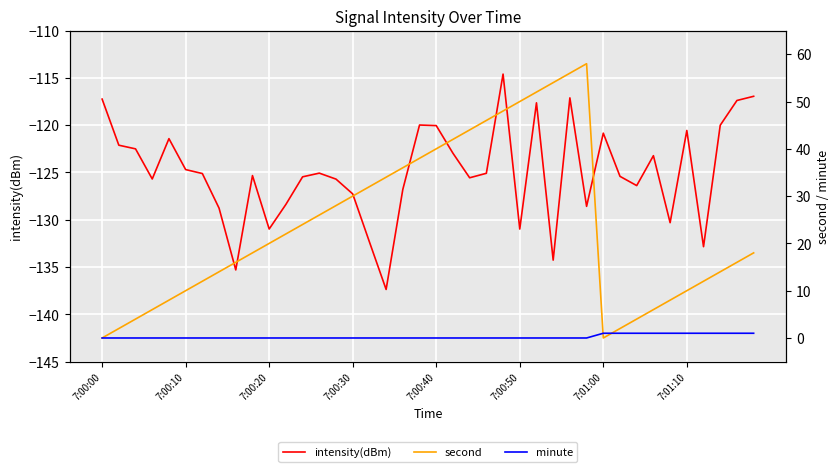

The value of minute at 34 is 1.0. True or false?

True